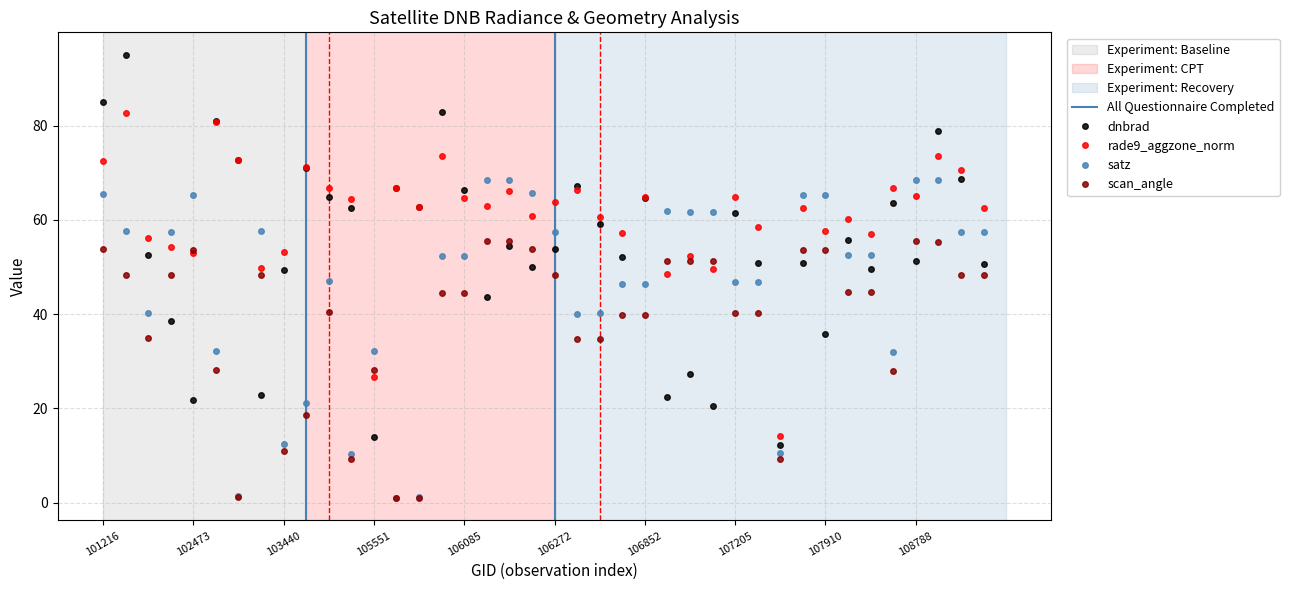

What is the greatest value displayed?

95.1